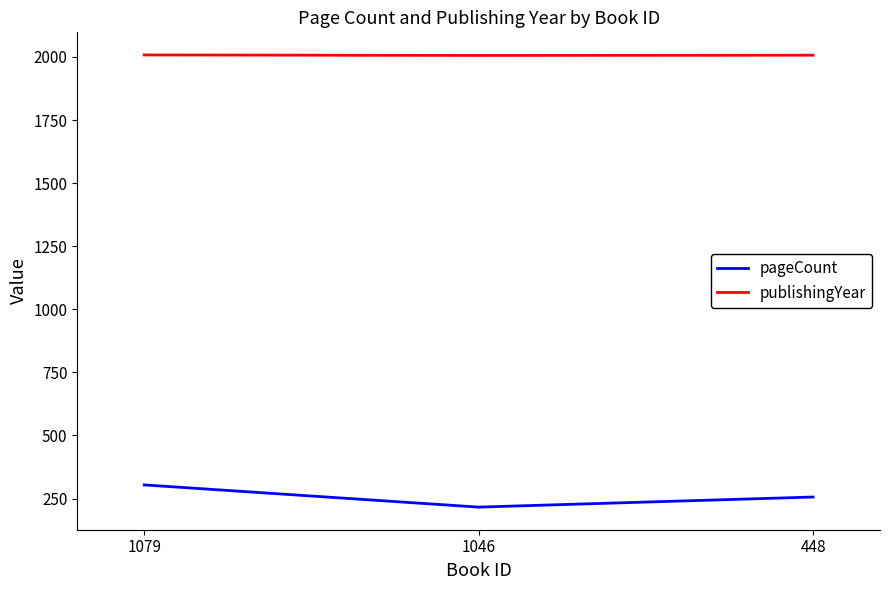

What is the lowest value of the pageCount series?

216